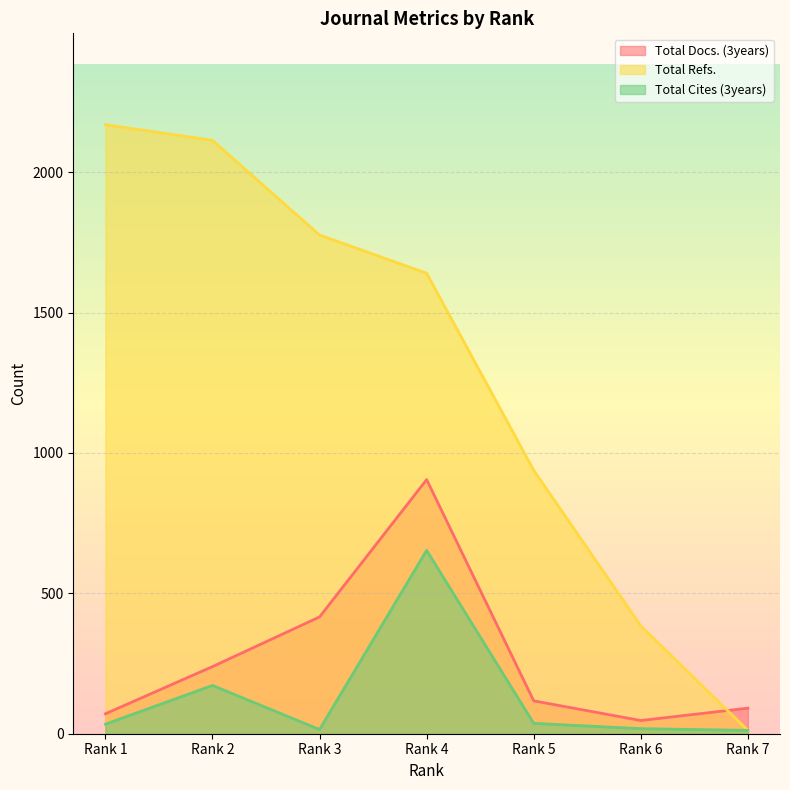

What is the average value of the Total Docs. (3years) series?

269